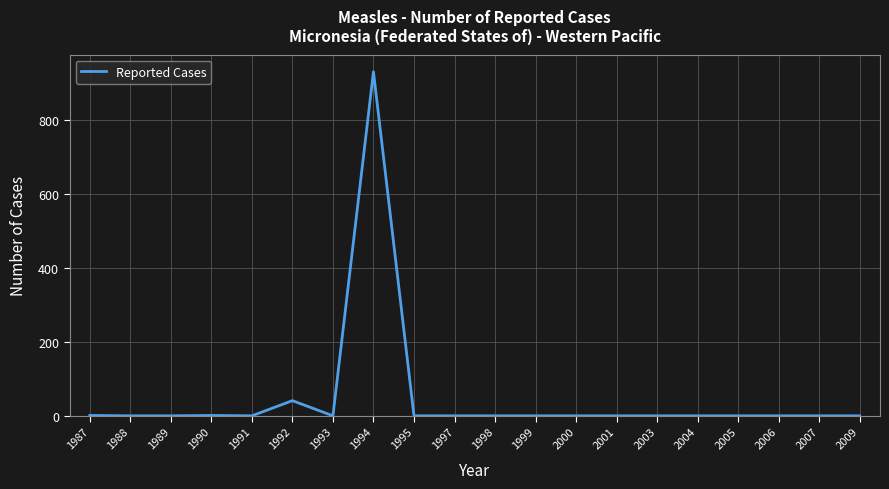

What is the difference between the maximum and minimum values?

930